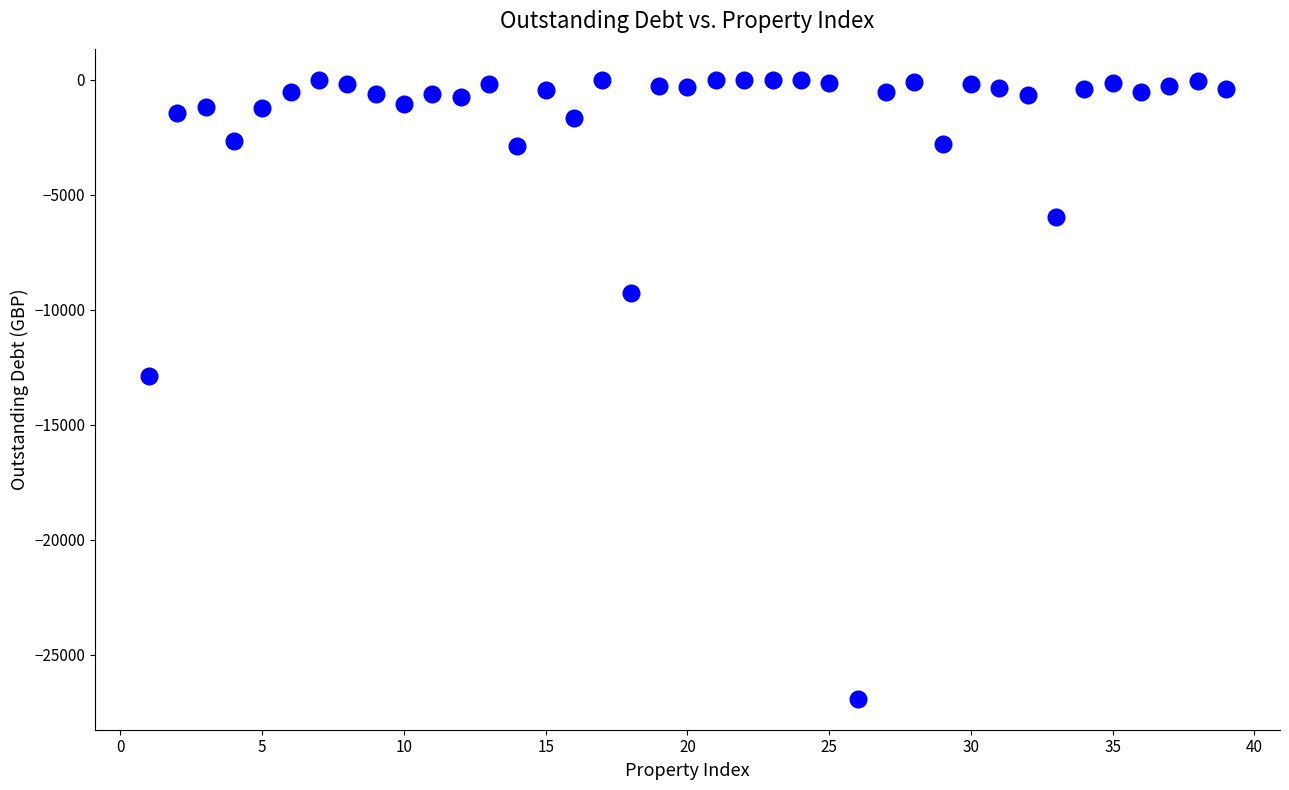

What is the range of Y values (max minus min)?

26918.5